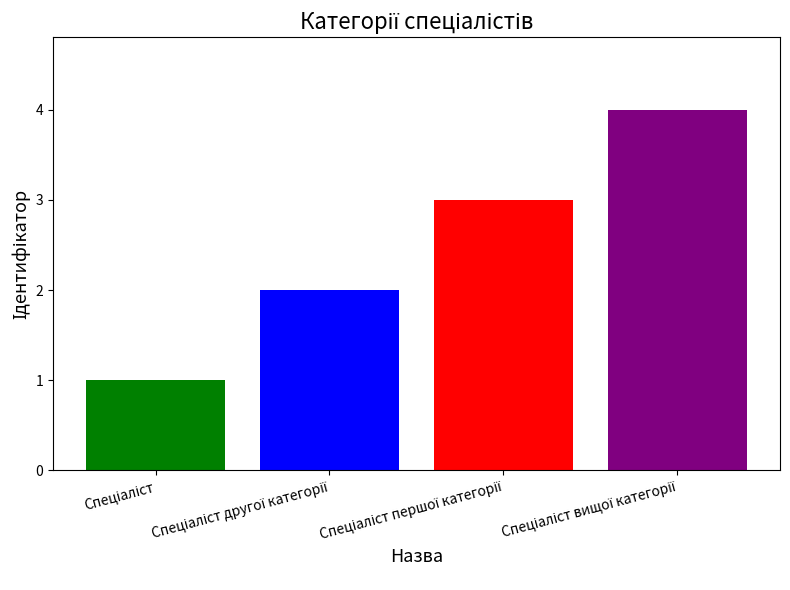

Reading left to right, what are all the values shown in this chart?

1	2	3	4